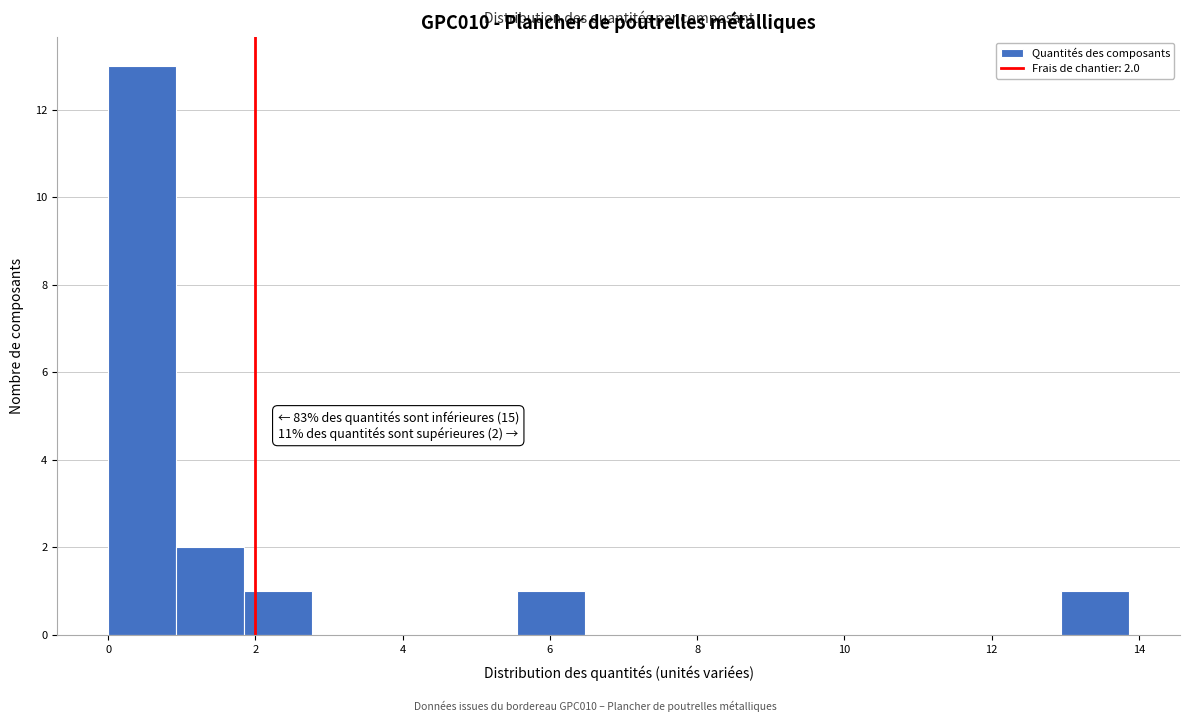

Over which range of the x-axis is the bar tallest?

0.0 to 1.0